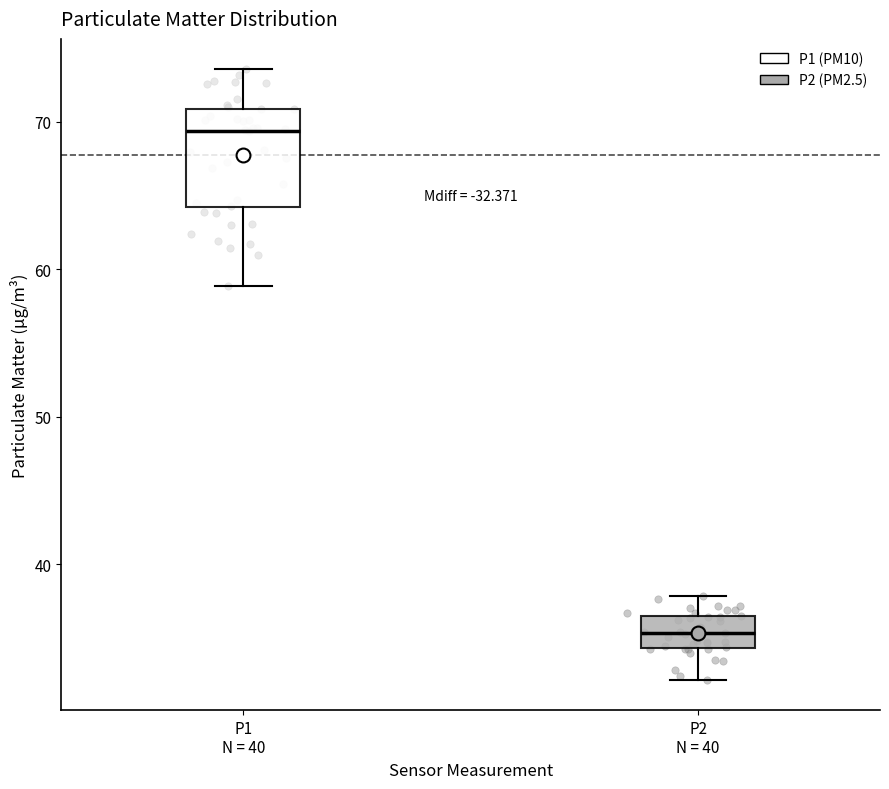

Where is the lower edge of the box for P1 N = 40 on the y-axis? The values are not printed on the chart, so give them approximately, as read against the axis.

64